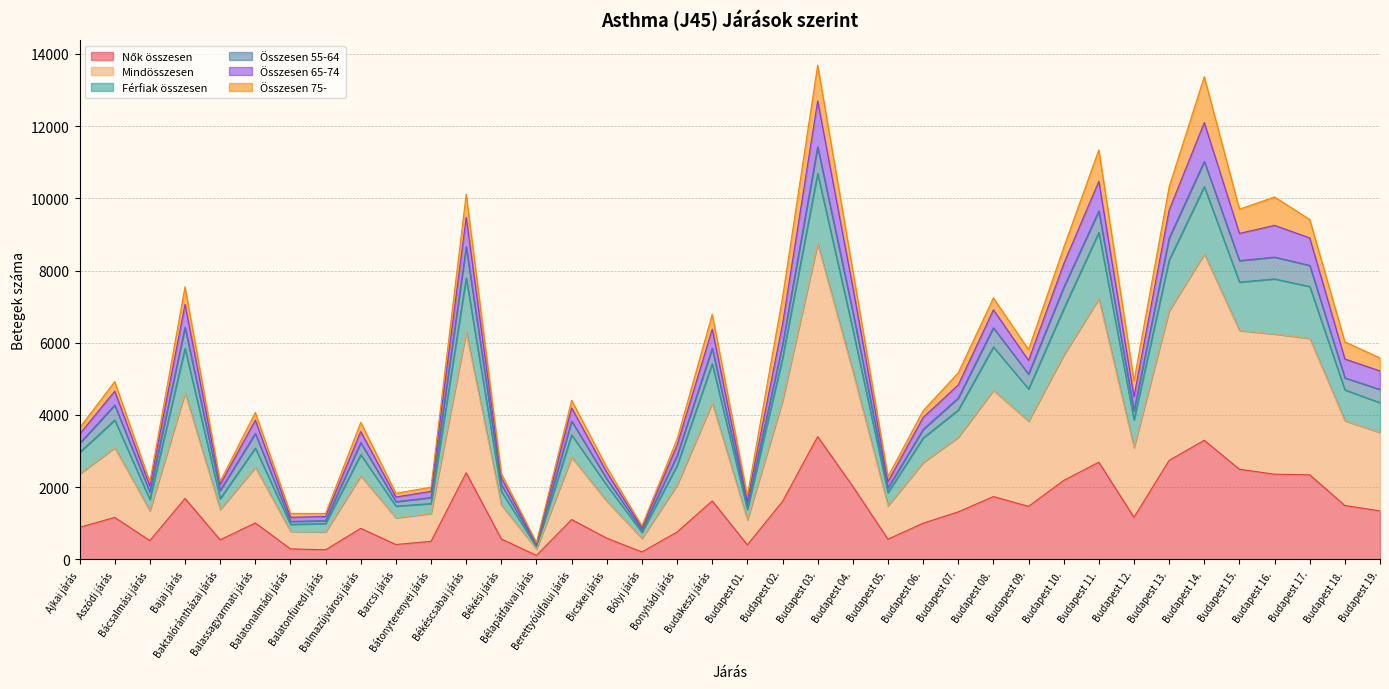

What is the label of the 35th point from the right?

Bajai járás